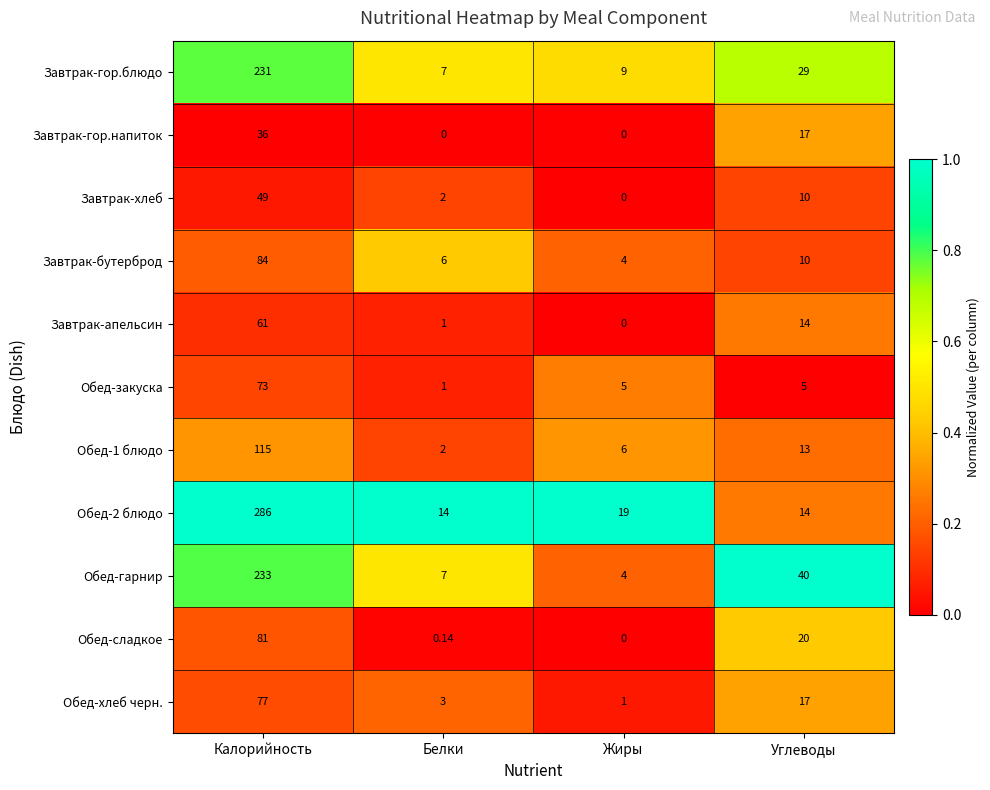

Which category has the highest value in the Обед-хлеб черн. series?

Калорийность